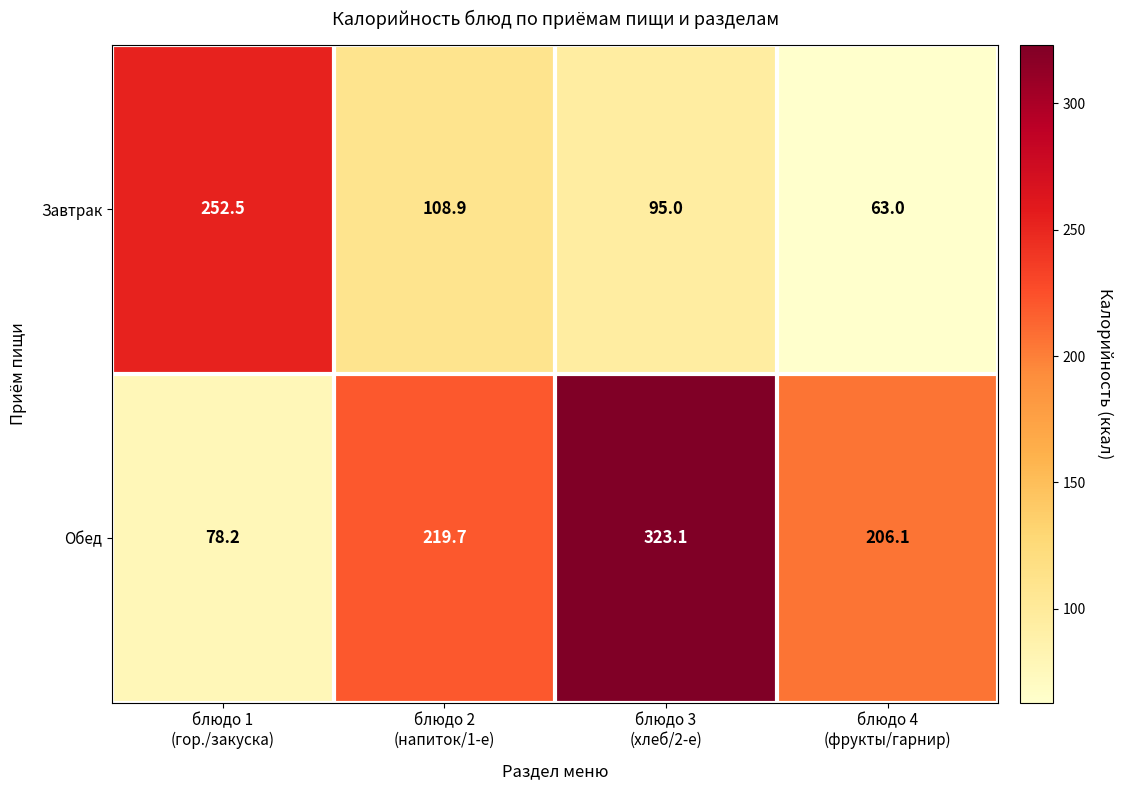

What is the difference between the maximum and minimum values in the Завтрак series?

189.5